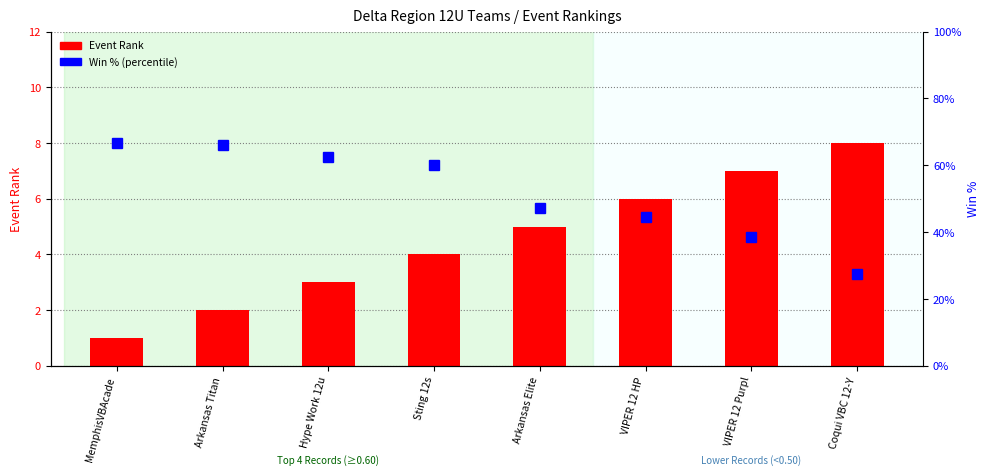

True or false: Event Rank has a value of 2.0 at Arkansas Titan.

True